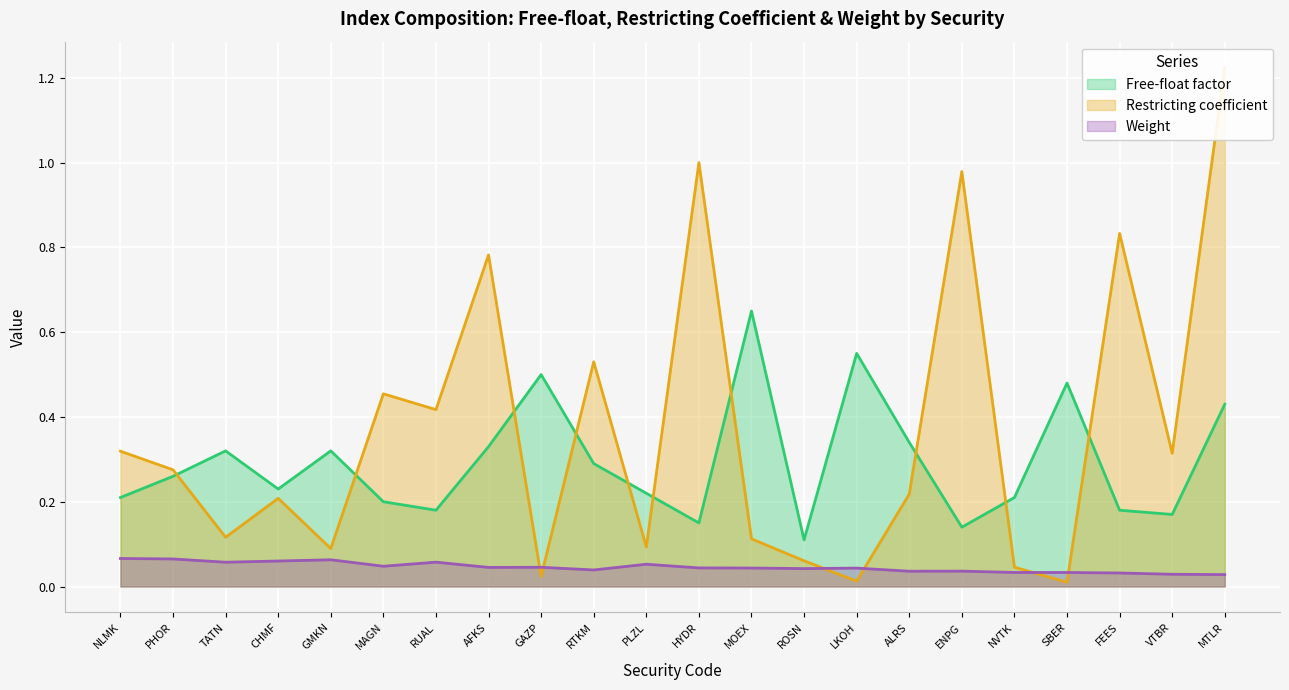

Which series ends up on top after the final intersection of Weight and Restricting coefficient?

Restricting coefficient